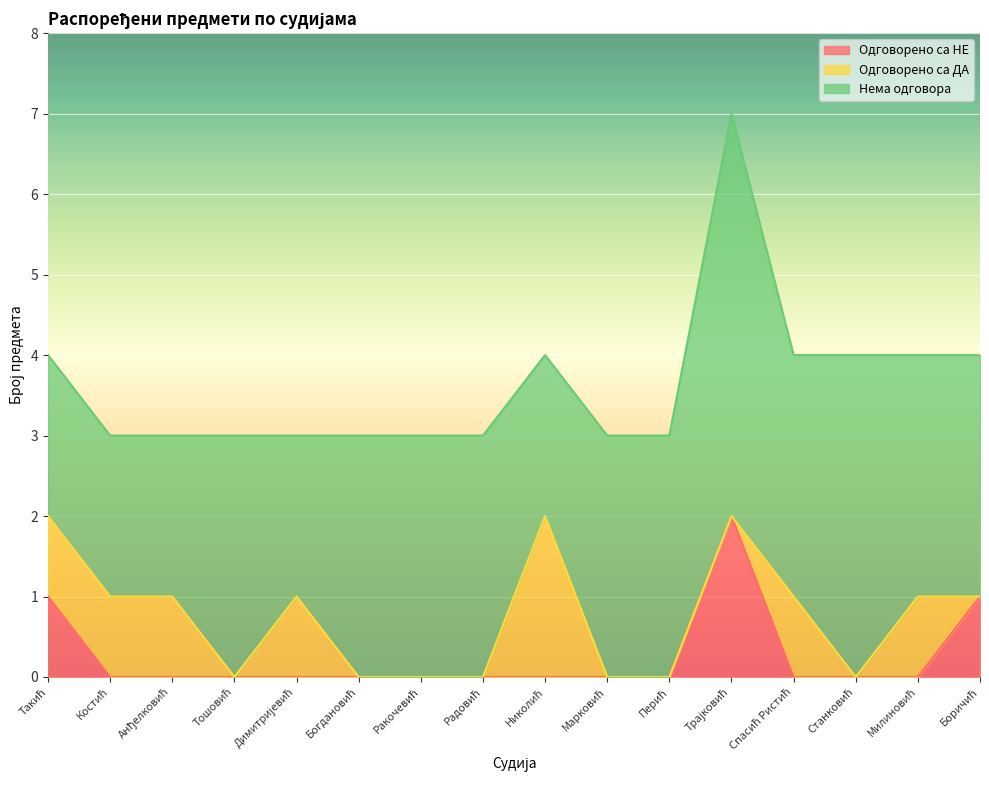

Reading left to right, transcribe all the data shown in this chart.

Одговорено са НЕ: 1	0	0	0	0	0	0	0	0	0	0	2	0	0	0	1
Одговорено са ДА: 1	1	1	0	1	0	0	0	2	0	0	0	1	0	1	0
Нема одговора: 2	2	2	3	2	3	3	3	2	3	3	5	3	4	3	3